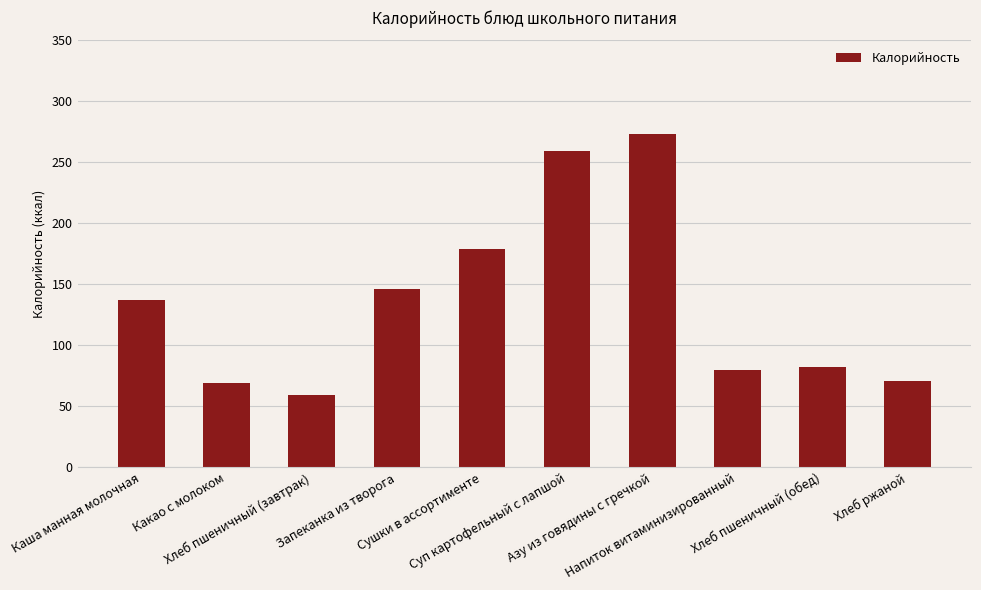

At which category does the chart reach its peak across all series?

Азу из говядины с гречкой